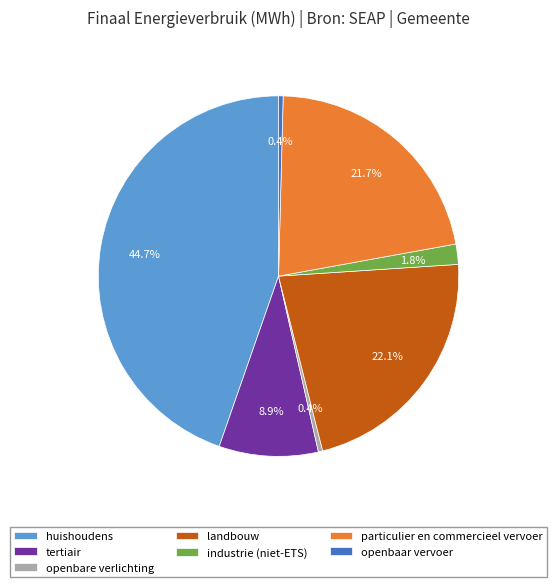

Is it true that huishoudens is 45% of the pie?

True